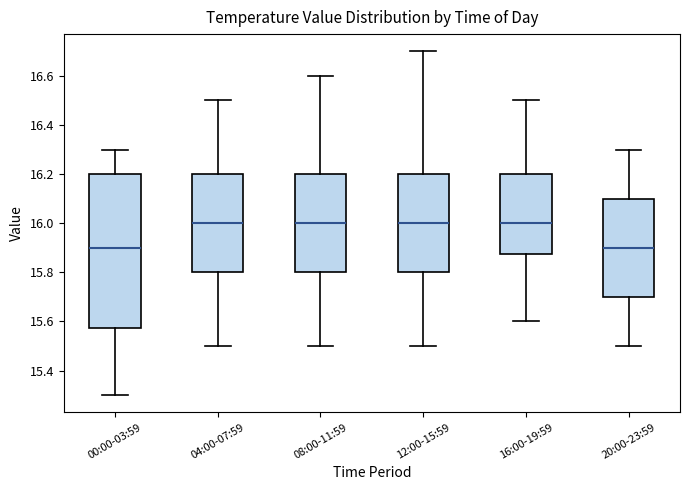

Which box is the tallest, from its lower edge to its upper edge?

00:00-03:59